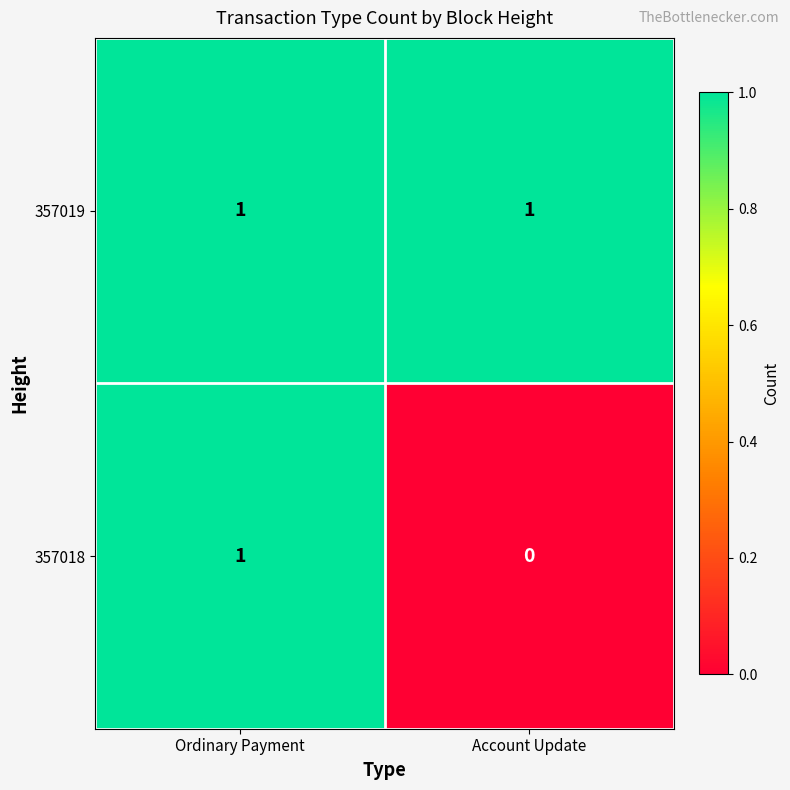

List the series in order of their overall mean, lowest first.

357018, 357019